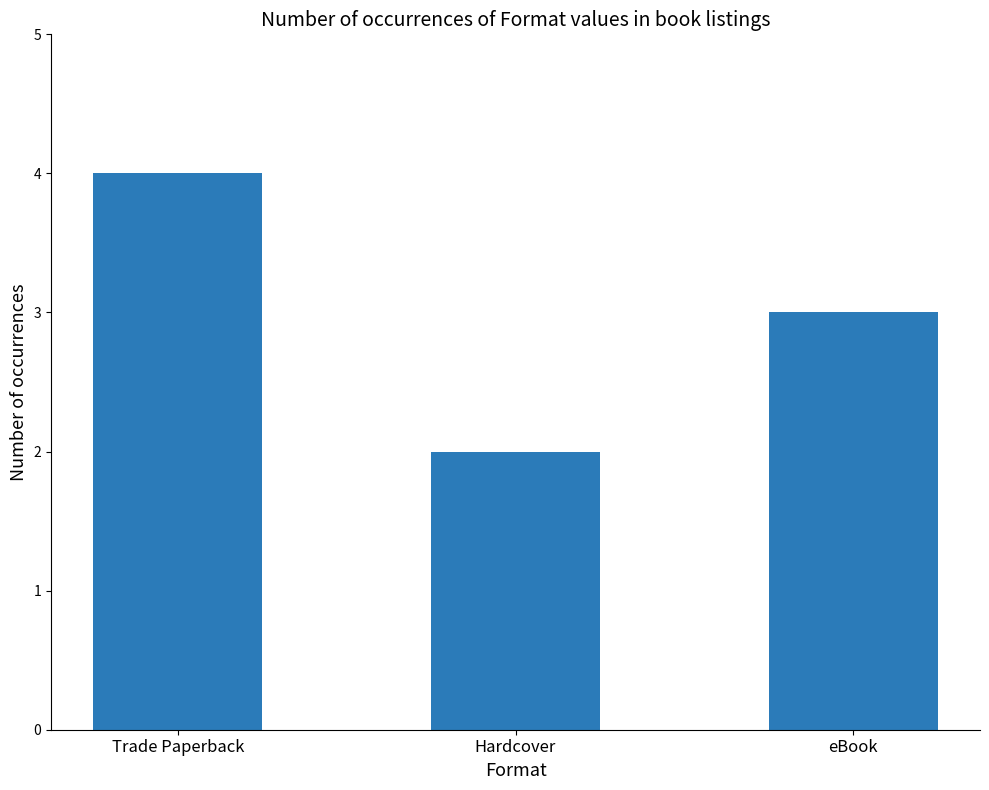

What value does the data have at Trade Paperback?

4